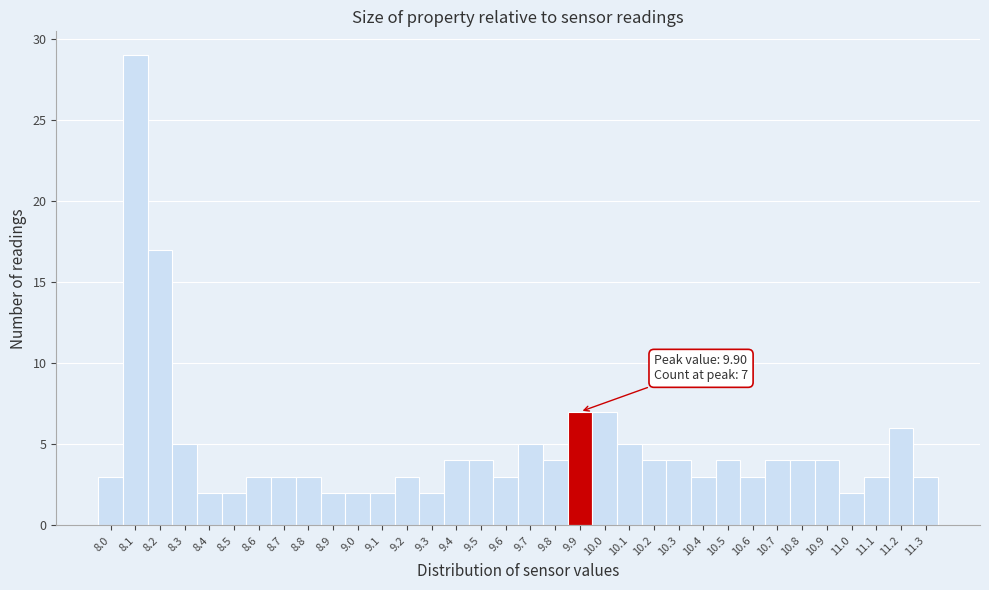

Over which range of the x-axis is the bar tallest?

8.05 to 8.15